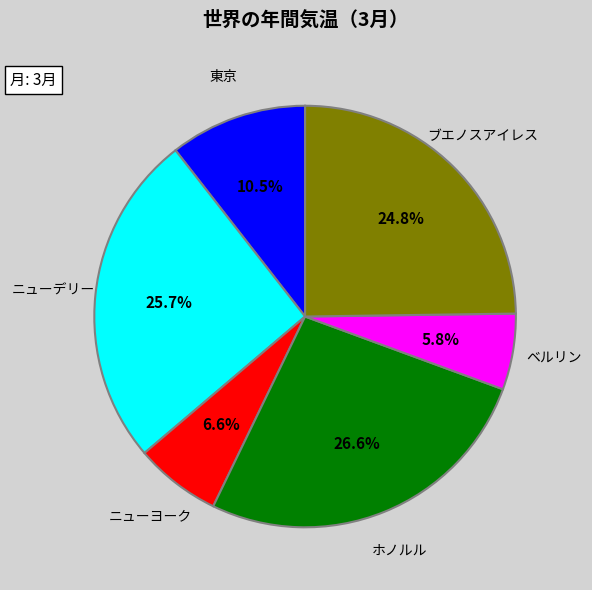

Which has a higher value, 東京 or ブエノスアイレス?

ブエノスアイレス